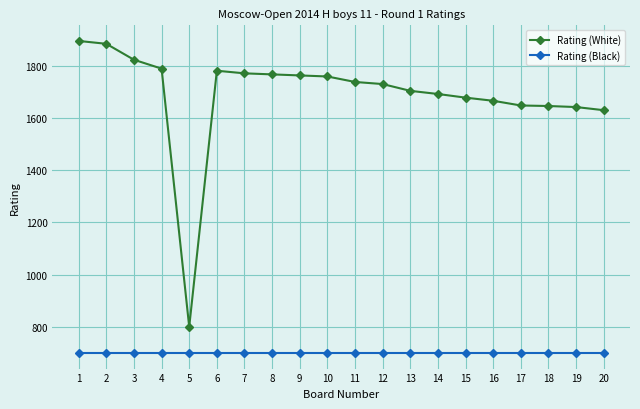

What is the highest value of the Rating (White) series?

1894